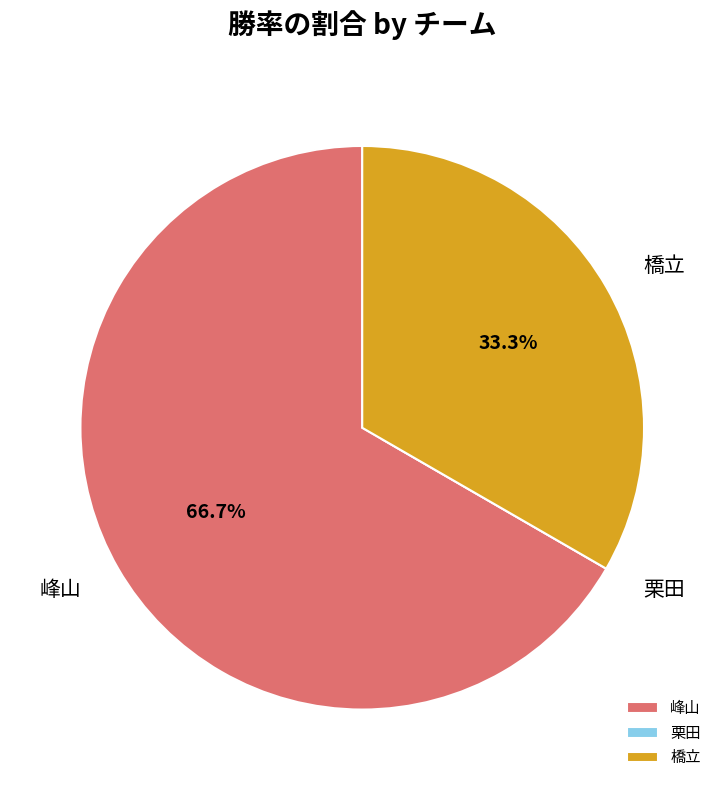

How much of the chart is everything except 峰山?

33.3%